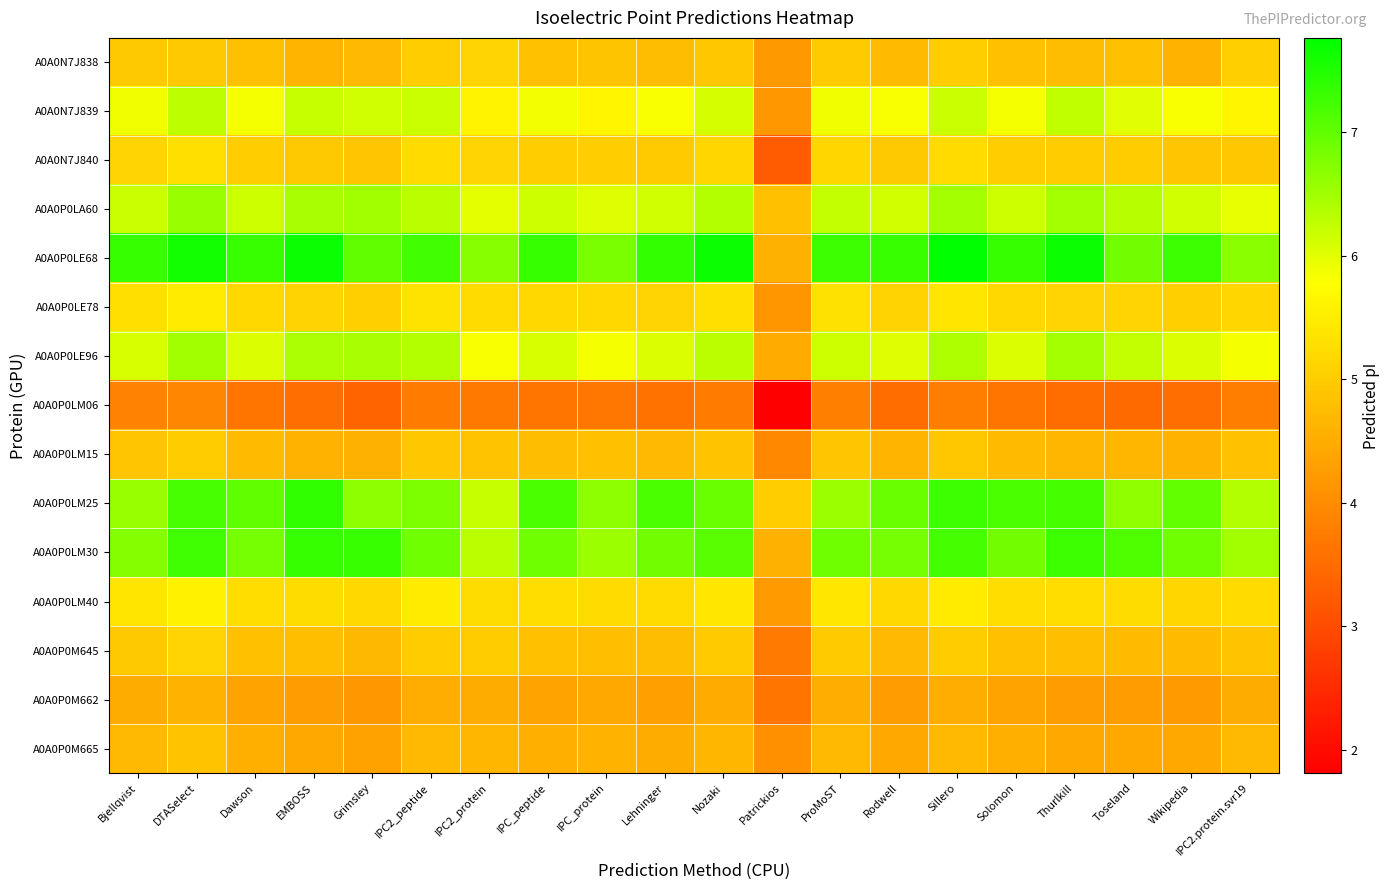

Reading right to left, list all the values displayed in this chart.

A0A0N7J838: IPC2.protein.svr19=5.0	Wikipedia=4.6	Toseland=4.8	Thurlkill=4.8	Solomon=4.8	Sillero=5.0	Rodwell=4.7	ProMoST=5.0	Patrickios=4.2	Nozaki=4.9	Lehninger=4.7	IPC_protein=4.9	IPC_peptide=4.8	IPC2_protein=5.1	IPC2_peptide=5.0	Grimsley=4.7	EMBOSS=4.6	Dawson=4.8	DTASelect=4.9	Bjellqvist=4.9
A0A0N7J839: IPC2.protein.svr19=5.6	Wikipedia=5.8	Toseland=6.0	Thurlkill=6.3	Solomon=5.8	Sillero=6.2	Rodwell=5.8	ProMoST=5.9	Patrickios=4.2	Nozaki=6.1	Lehninger=5.8	IPC_protein=5.6	IPC_peptide=5.9	IPC2_protein=5.6	IPC2_peptide=6.2	Grimsley=6.1	EMBOSS=6.2	Dawson=5.8	DTASelect=6.3	Bjellqvist=5.9
A0A0N7J840: IPC2.protein.svr19=4.9	Wikipedia=4.9	Toseland=5.0	Thurlkill=5.0	Solomon=5.0	Sillero=5.2	Rodwell=4.9	ProMoST=5.2	Patrickios=3.2	Nozaki=5.1	Lehninger=5.0	IPC_protein=5.0	IPC_peptide=5.0	IPC2_protein=5.1	IPC2_peptide=5.2	Grimsley=4.9	EMBOSS=4.9	Dawson=5.0	DTASelect=5.3	Bjellqvist=5.1
A0A0P0LA60: IPC2.protein.svr19=6.0	Wikipedia=6.1	Toseland=6.3	Thurlkill=6.5	Solomon=6.2	Sillero=6.5	Rodwell=6.1	ProMoST=6.2	Patrickios=4.8	Nozaki=6.4	Lehninger=6.1	IPC_protein=6.0	IPC_peptide=6.2	IPC2_protein=6.0	IPC2_peptide=6.3	Grimsley=6.5	EMBOSS=6.5	Dawson=6.2	DTASelect=6.6	Bjellqvist=6.2
A0A0P0LE68: IPC2.protein.svr19=6.7	Wikipedia=7.3	Toseland=6.9	Thurlkill=7.7	Solomon=7.3	Sillero=7.8	Rodwell=7.3	ProMoST=7.3	Patrickios=4.6	Nozaki=7.7	Lehninger=7.4	IPC_protein=6.8	IPC_peptide=7.3	IPC2_protein=6.7	IPC2_peptide=7.2	Grimsley=7.0	EMBOSS=7.7	Dawson=7.3	DTASelect=7.6	Bjellqvist=7.3
A0A0P0LE78: IPC2.protein.svr19=5.2	Wikipedia=5.0	Toseland=5.1	Thurlkill=5.1	Solomon=5.2	Sillero=5.4	Rodwell=5.1	ProMoST=5.3	Patrickios=4.1	Nozaki=5.3	Lehninger=5.1	IPC_protein=5.2	IPC_peptide=5.2	IPC2_protein=5.2	IPC2_peptide=5.4	Grimsley=5.1	EMBOSS=5.1	Dawson=5.2	DTASelect=5.5	Bjellqvist=5.3
A0A0P0LE96: IPC2.protein.svr19=5.9	Wikipedia=6.1	Toseland=6.2	Thurlkill=6.5	Solomon=6.1	Sillero=6.4	Rodwell=6.0	ProMoST=6.2	Patrickios=4.5	Nozaki=6.3	Lehninger=6.0	IPC_protein=5.9	IPC_peptide=6.1	IPC2_protein=5.8	IPC2_peptide=6.4	Grimsley=6.4	EMBOSS=6.4	Dawson=6.1	DTASelect=6.5	Bjellqvist=6.1
A0A0P0LM06: IPC2.protein.svr19=3.8	Wikipedia=3.5	Toseland=3.5	Thurlkill=3.5	Solomon=3.6	Sillero=3.8	Rodwell=3.5	ProMoST=3.8	Patrickios=1.8	Nozaki=3.8	Lehninger=3.6	IPC_protein=3.7	IPC_peptide=3.6	IPC2_protein=3.7	IPC2_peptide=3.8	Grimsley=3.4	EMBOSS=3.6	Dawson=3.6	DTASelect=3.9	Bjellqvist=3.8
A0A0P0LM15: IPC2.protein.svr19=4.8	Wikipedia=4.6	Toseland=4.7	Thurlkill=4.7	Solomon=4.7	Sillero=4.9	Rodwell=4.6	ProMoST=4.9	Patrickios=3.9	Nozaki=4.9	Lehninger=4.7	IPC_protein=4.8	IPC_peptide=4.7	IPC2_protein=4.9	IPC2_peptide=4.9	Grimsley=4.6	EMBOSS=4.6	Dawson=4.7	DTASelect=5.0	Bjellqvist=4.9
A0A0P0LM25: IPC2.protein.svr19=6.4	Wikipedia=7.0	Toseland=6.6	Thurlkill=7.2	Solomon=7.2	Sillero=7.3	Rodwell=6.9	ProMoST=6.5	Patrickios=5.0	Nozaki=6.9	Lehninger=7.2	IPC_protein=6.6	IPC_peptide=7.2	IPC2_protein=6.2	IPC2_peptide=6.8	Grimsley=6.7	EMBOSS=7.4	Dawson=7.0	DTASelect=7.2	Bjellqvist=6.6
A0A0P0LM30: IPC2.protein.svr19=6.5	Wikipedia=6.9	Toseland=7.1	Thurlkill=7.3	Solomon=6.9	Sillero=7.2	Rodwell=6.8	ProMoST=6.9	Patrickios=4.6	Nozaki=7.0	Lehninger=6.9	IPC_protein=6.5	IPC_peptide=6.9	IPC2_protein=6.3	IPC2_peptide=6.9	Grimsley=7.3	EMBOSS=7.3	Dawson=6.9	DTASelect=7.3	Bjellqvist=6.7
A0A0P0LM40: IPC2.protein.svr19=5.2	Wikipedia=5.2	Toseland=5.2	Thurlkill=5.3	Solomon=5.3	Sillero=5.5	Rodwell=5.2	ProMoST=5.4	Patrickios=4.2	Nozaki=5.4	Lehninger=5.2	IPC_protein=5.2	IPC_peptide=5.3	IPC2_protein=5.2	IPC2_peptide=5.5	Grimsley=5.2	EMBOSS=5.2	Dawson=5.3	DTASelect=5.6	Bjellqvist=5.4
A0A0P0M645: IPC2.protein.svr19=4.9	Wikipedia=4.7	Toseland=4.7	Thurlkill=4.8	Solomon=4.8	Sillero=5.0	Rodwell=4.7	ProMoST=5.0	Patrickios=3.7	Nozaki=5.0	Lehninger=4.8	IPC_protein=4.8	IPC_peptide=4.8	IPC2_protein=5.0	IPC2_peptide=5.0	Grimsley=4.7	EMBOSS=4.8	Dawson=4.8	DTASelect=5.1	Bjellqvist=4.9
A0A0P0M662: IPC2.protein.svr19=4.5	Wikipedia=4.2	Toseland=4.3	Thurlkill=4.3	Solomon=4.4	Sillero=4.5	Rodwell=4.3	ProMoST=4.5	Patrickios=3.6	Nozaki=4.5	Lehninger=4.3	IPC_protein=4.4	IPC_peptide=4.4	IPC2_protein=4.5	IPC2_peptide=4.5	Grimsley=4.2	EMBOSS=4.2	Dawson=4.4	DTASelect=4.6	Bjellqvist=4.5
A0A0P0M665: IPC2.protein.svr19=4.7	Wikipedia=4.4	Toseland=4.4	Thurlkill=4.4	Solomon=4.5	Sillero=4.7	Rodwell=4.4	ProMoST=4.7	Patrickios=4.1	Nozaki=4.7	Lehninger=4.5	IPC_protein=4.6	IPC_peptide=4.5	IPC2_protein=4.7	IPC2_peptide=4.7	Grimsley=4.3	EMBOSS=4.4	Dawson=4.5	DTASelect=4.8	Bjellqvist=4.7